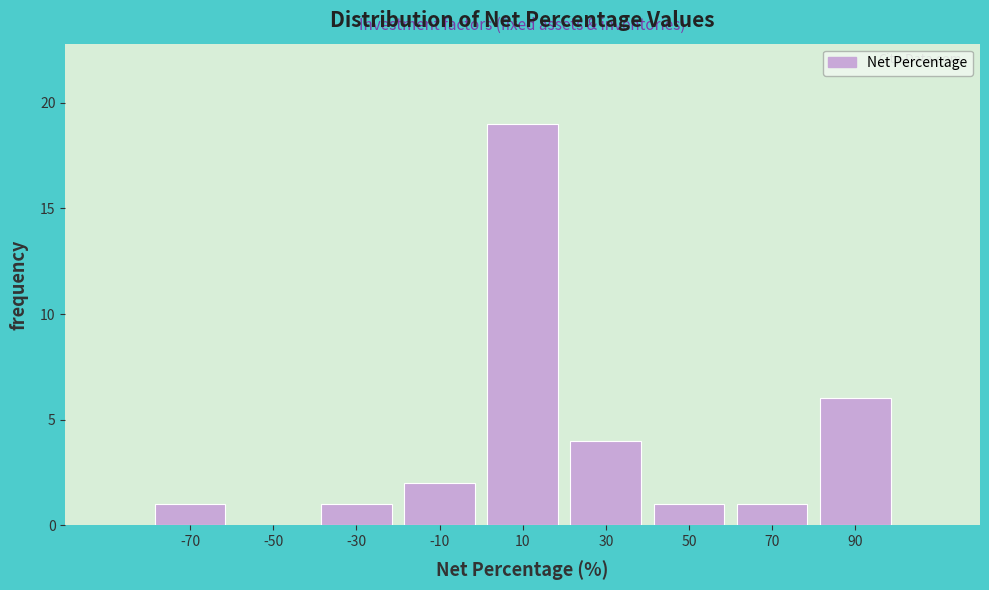

Reading left to right, list every bar in this chart as the range it spans on the x-axis followed by its height. The values are not printed on the chart, so give them approximately, as read against the axis.

-80 to -60: 1
-60 to -40: 0
-40 to -20: 1
-20 to 0: 2
0 to 20: 19
20 to 40: 4
40 to 60: 1
60 to 80: 1
80 to 100: 6